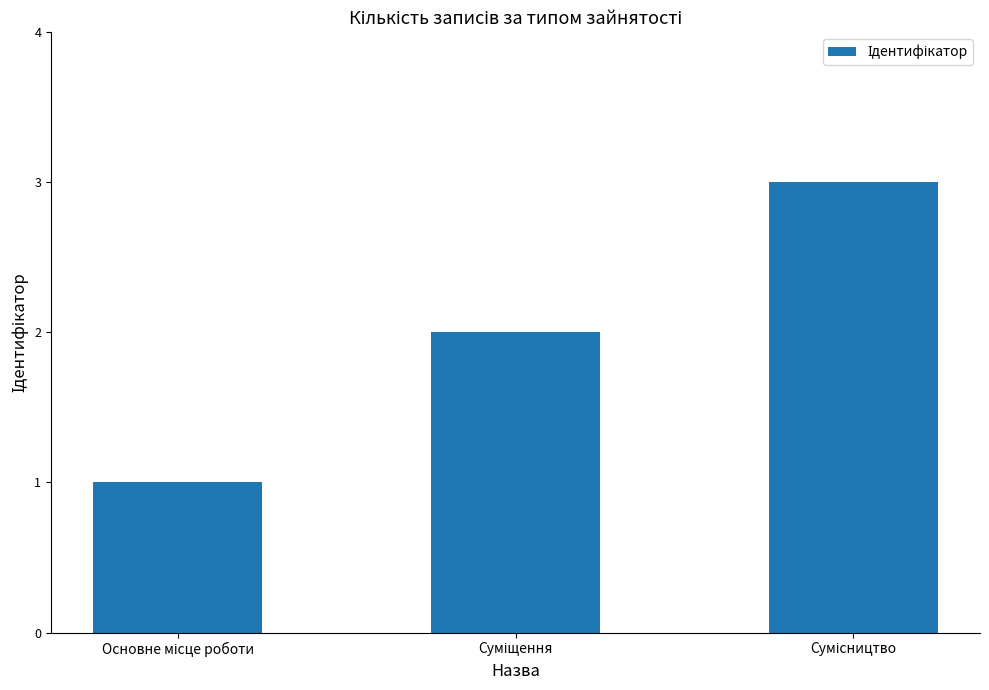

What is the difference between the maximum and minimum values?

2